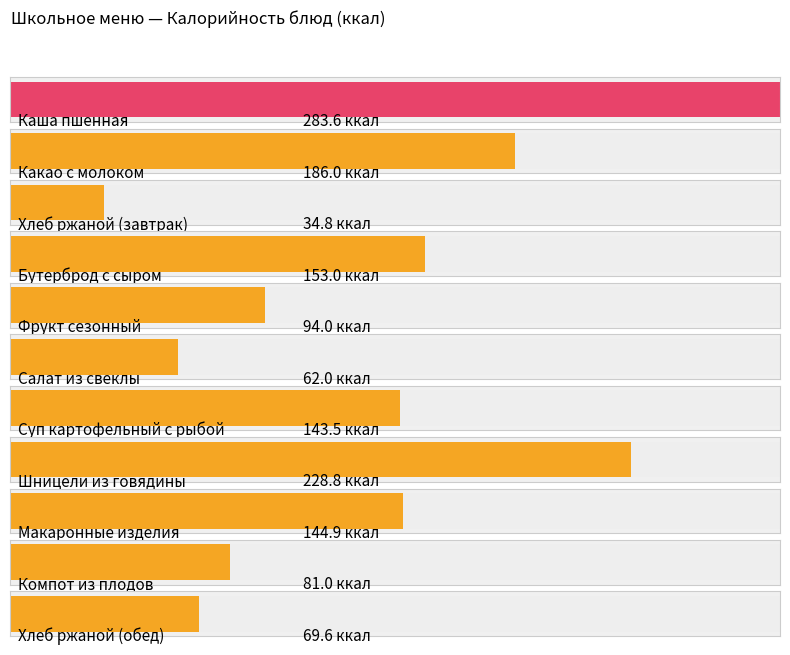

Rank the categories by value from highest to lowest.

Каша пшенная, Шницели из говядины, Какао с молоком, Бутерброд с сыром, Макаронные изделия, Суп картофельный с рыбой, Фрукт сезонный, Компот из плодов, Хлеб ржаной (обед), Салат из свеклы, Хлеб ржаной (завтрак)